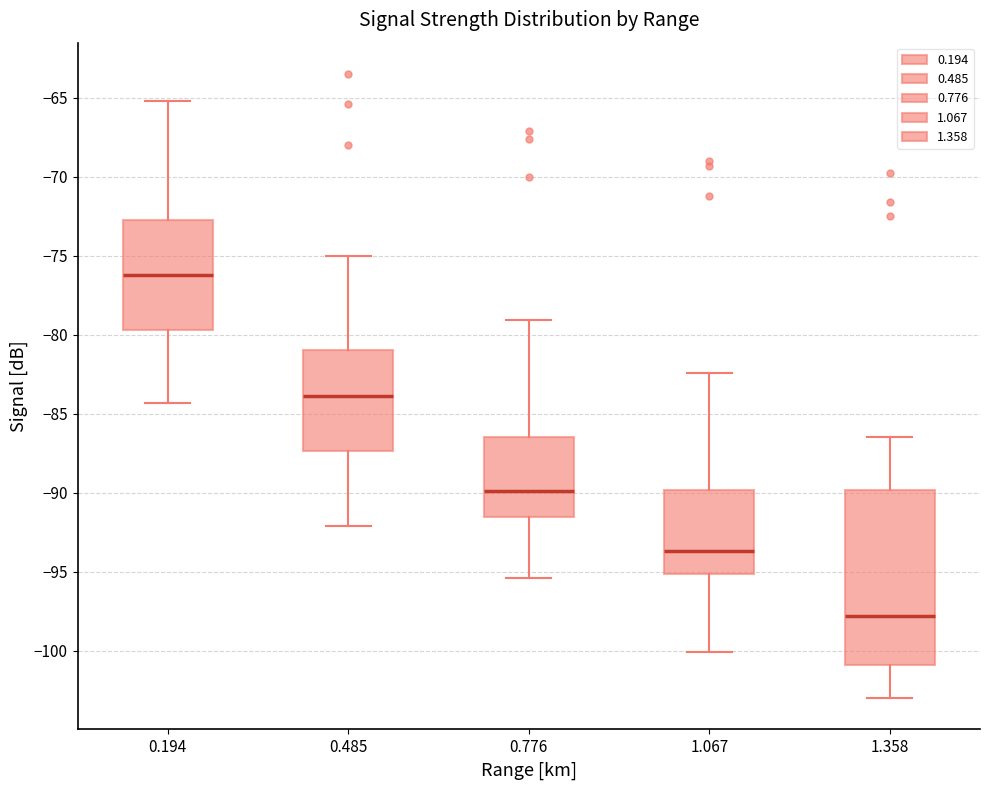

Where does the median line of the box at x = 1.067 sit on the y-axis? The values are not printed on the chart, so give them approximately, as read against the axis.

-93.5